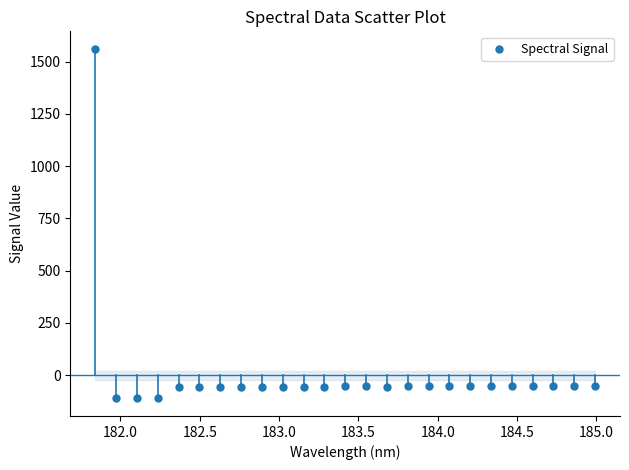

What is the range of X values (max minus min)?

3.1